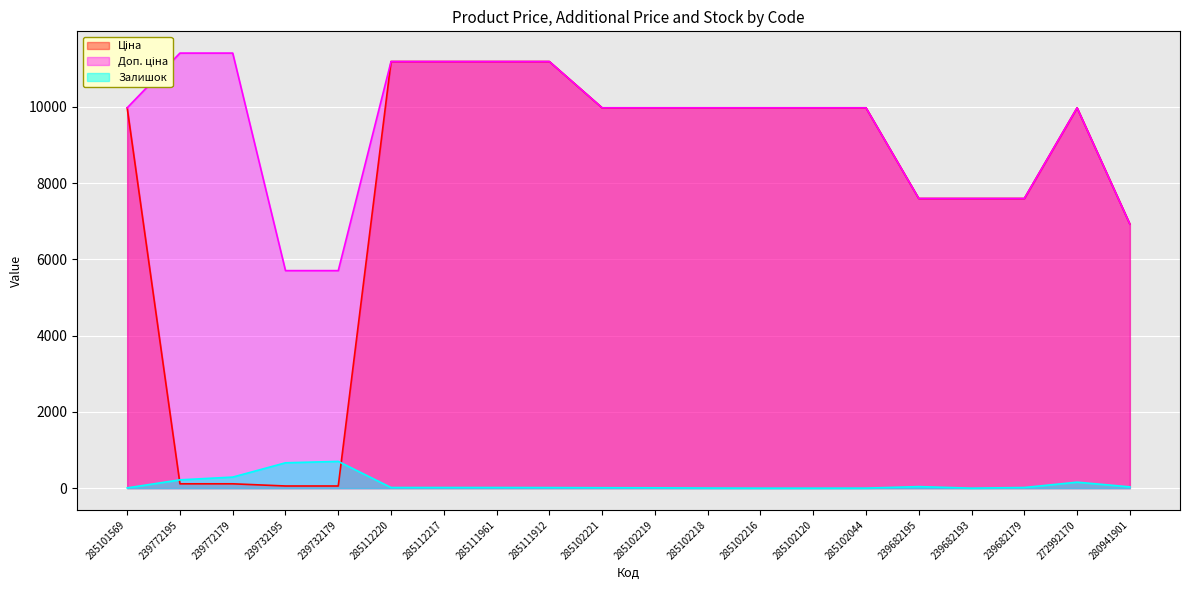

True or false: Залишок has a value of 5.6 at 239682179.

False